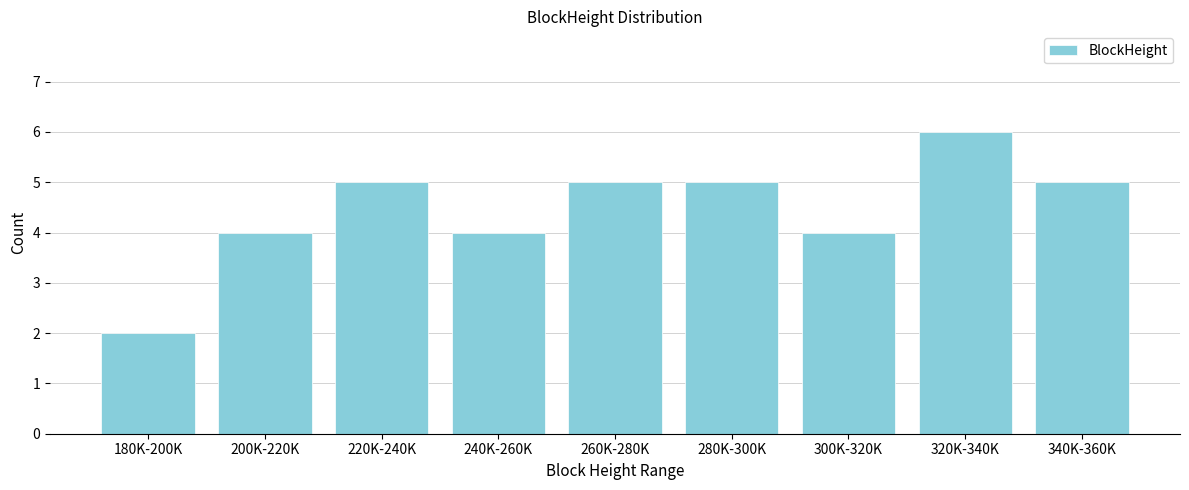

Reading left to right, transcribe all the data shown in this chart.

2	4	5	4	5	5	4	6	5